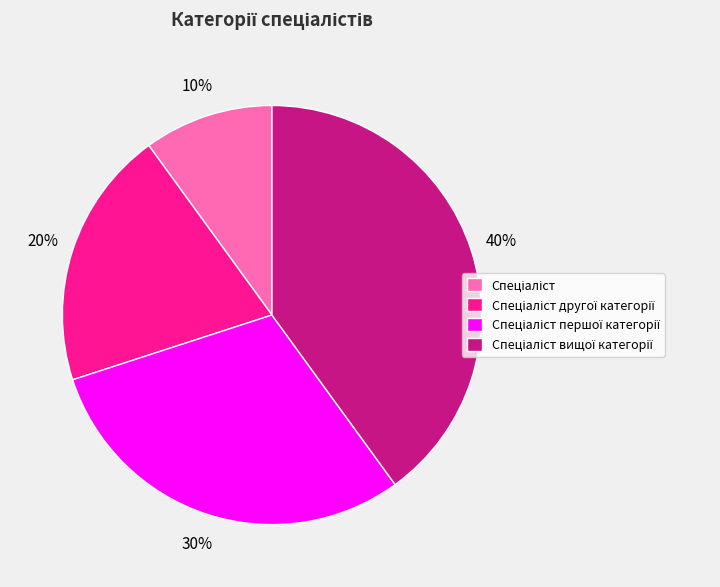

To the nearest percent, what is the difference between the largest and smallest slice percentages?

30%